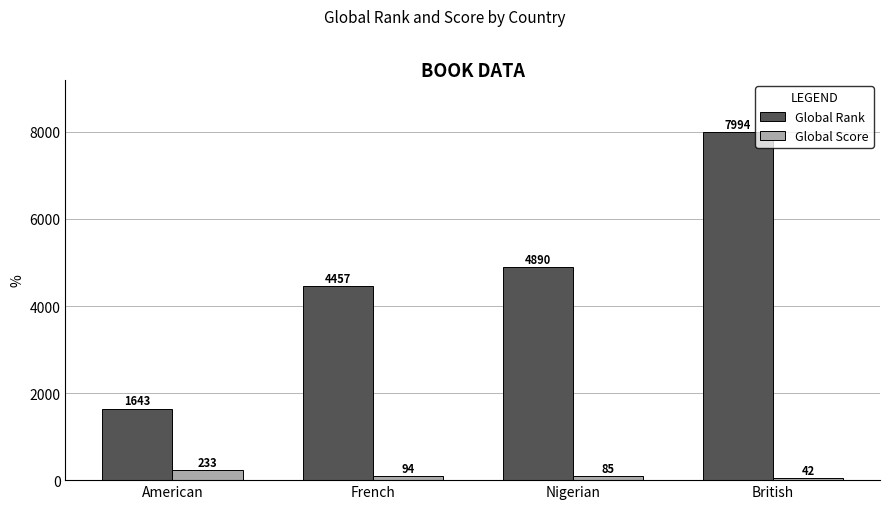

Rank the series by their maximum value, from highest to lowest.

Global Rank, Global Score